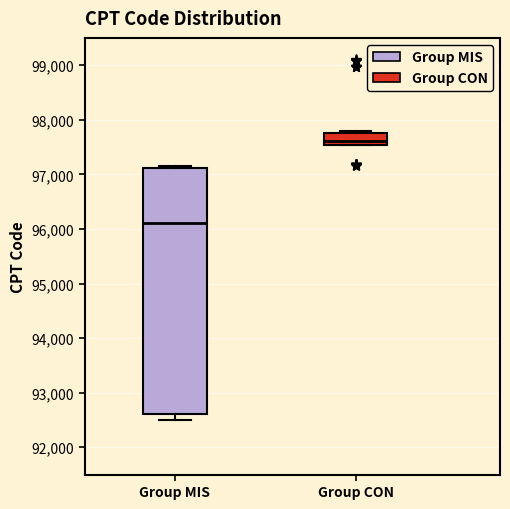

Which box is the tallest, from its lower edge to its upper edge?

Group MIS